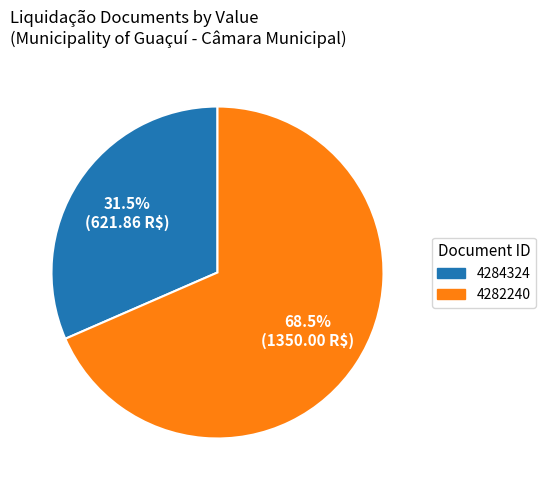

Which category accounts for the majority?

4282240